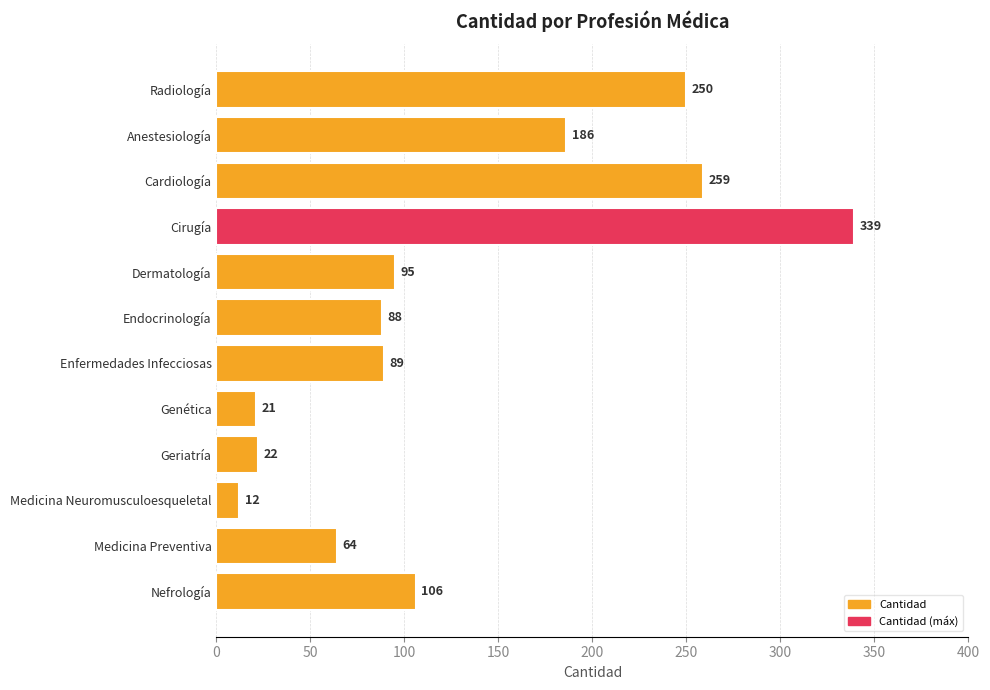

Reading bottom to top, what are all the values shown in this chart?

Nefrología=106	Medicina Preventiva=64	Medicina Neuromusculoesqueletal=12	Geriatría=22	Genética=21	Enfermedades Infecciosas=89	Endocrinología=88	Dermatología=95	Cirugía=339	Cardiología=259	Anestesiología=186	Radiología=250